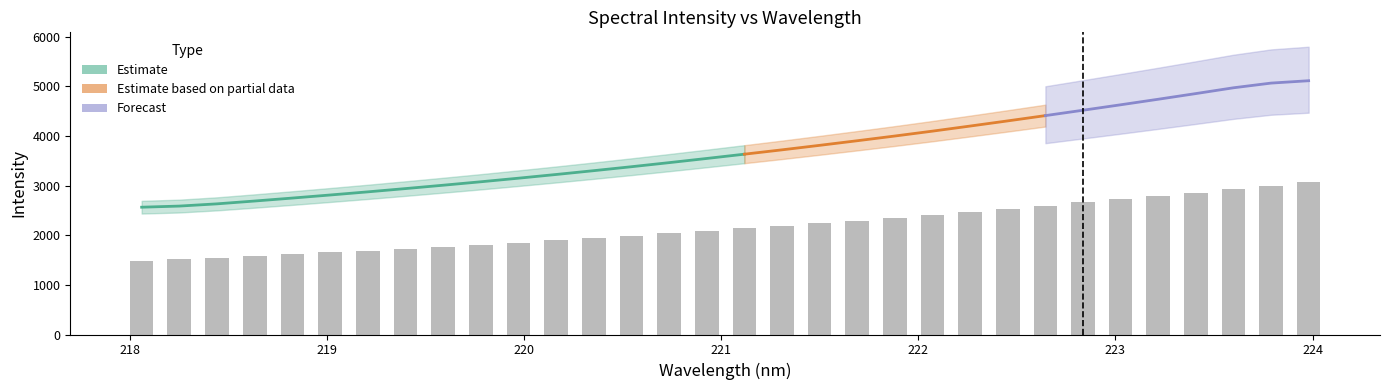

What is the label of the 16th bar from the right?

221.1174